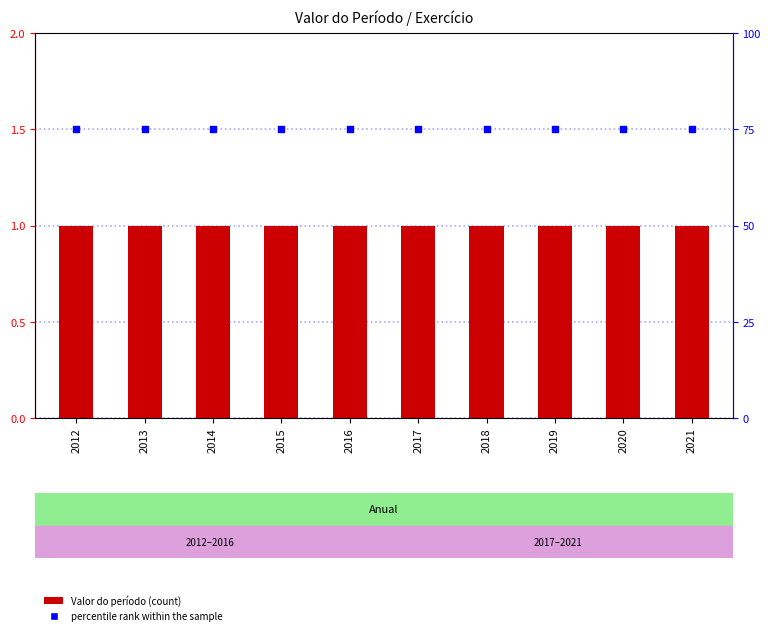

What are all the series names shown in the legend?

Valor do período, percentile rank within the sample